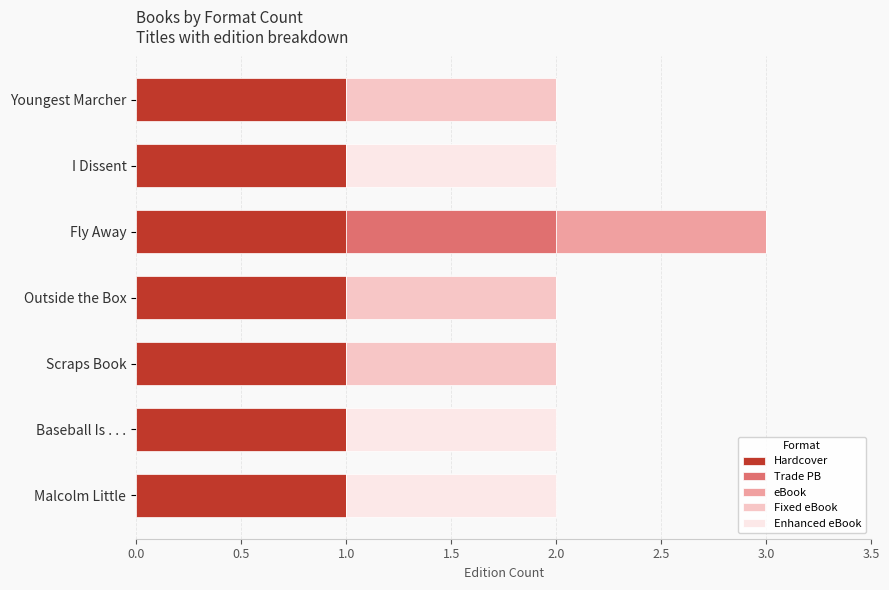

True or false: Hardcover has a value of 1 at Malcolm Little.

True